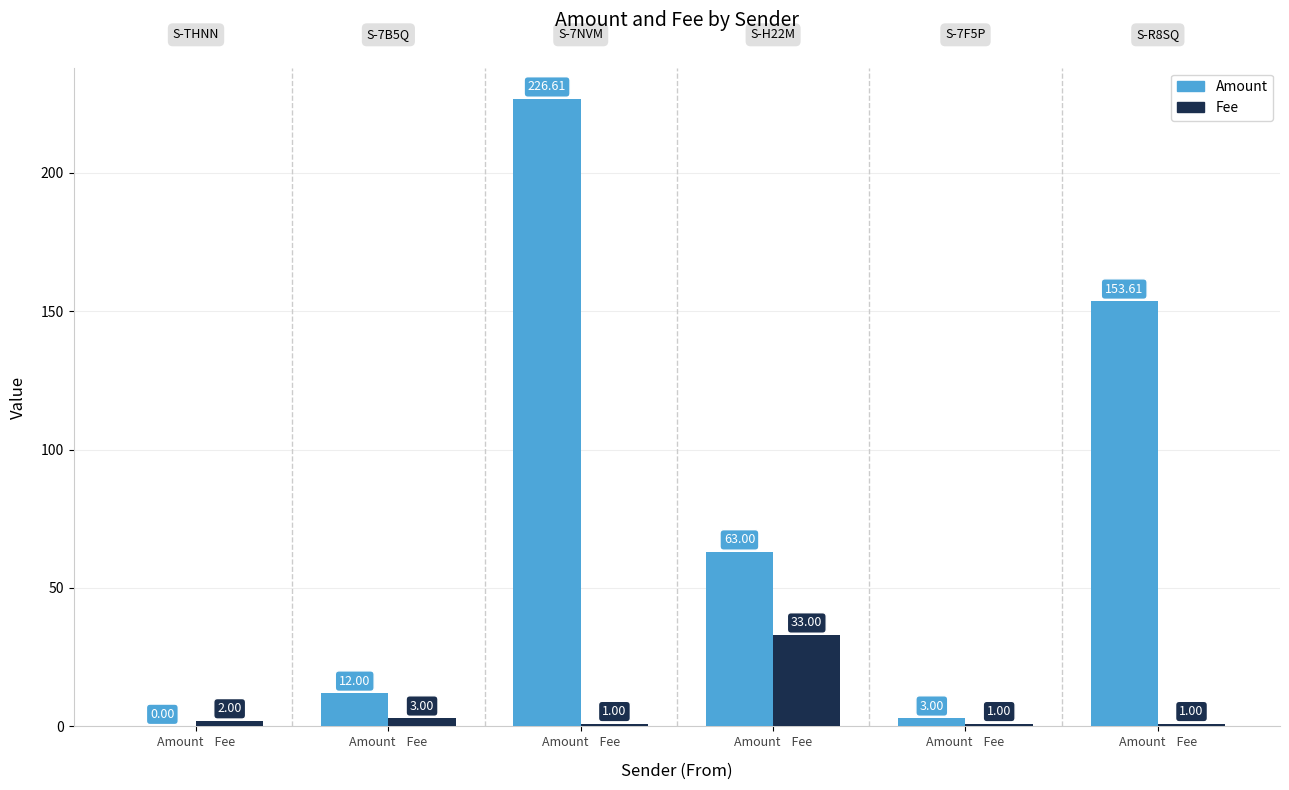

What are all the series names shown in the legend?

Amount, Fee